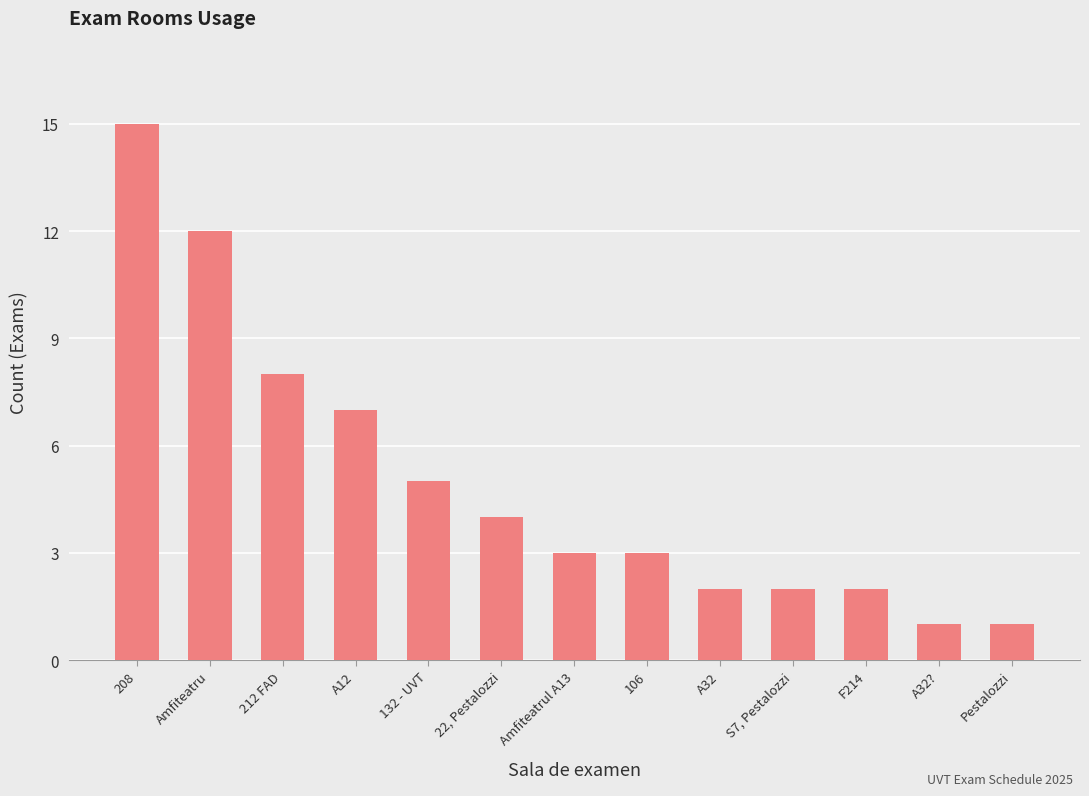

What is the sum of the values at 22, Pestalozzi and A12?

11